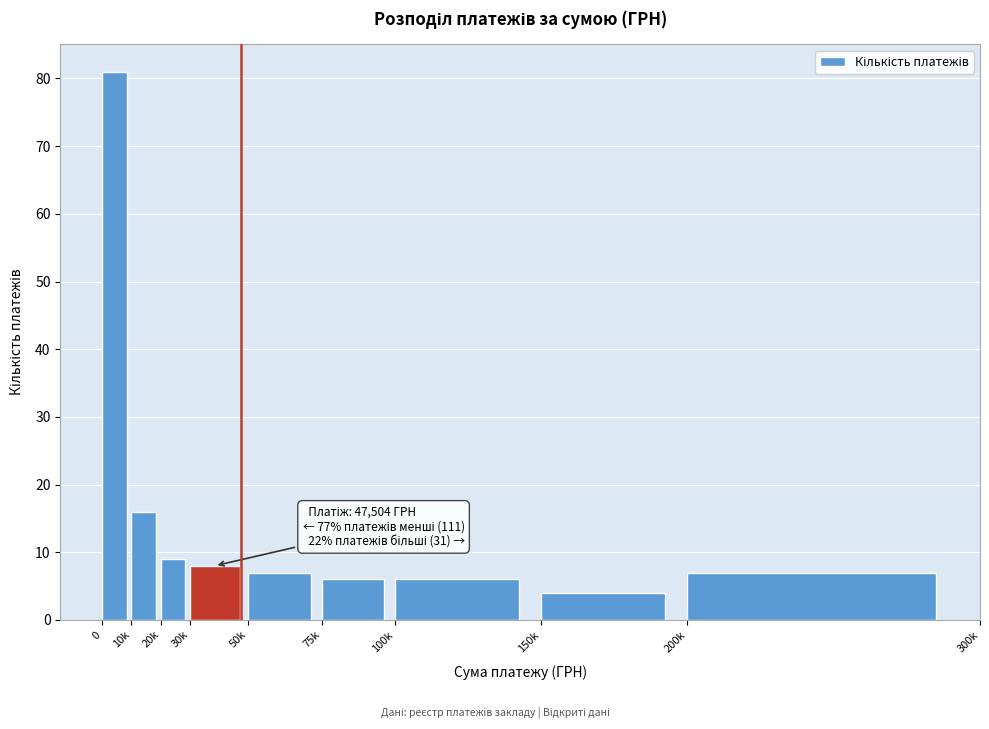

Reading right to left, extract all data points from this chart.

200k=7	150k=4	100k=6	75k=6	50k=7	30k=8	20k=9	10k=16	0=81